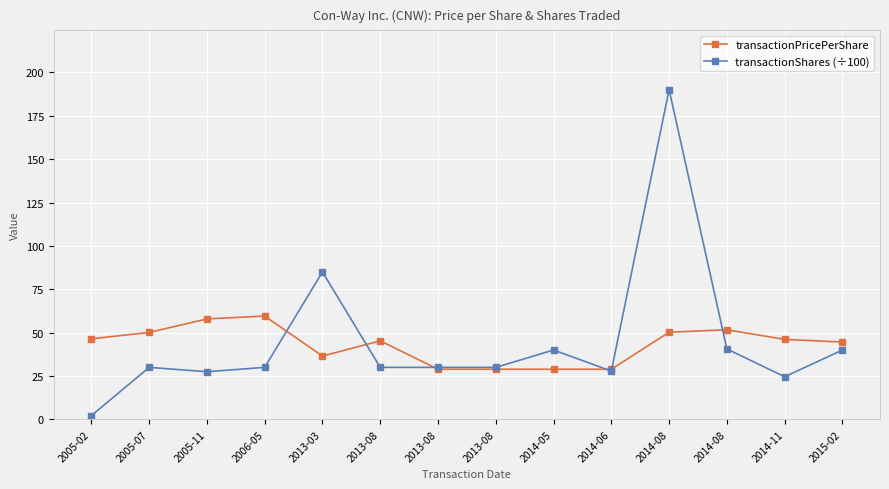

Which has a higher value, 2013-08 or 2005-07?

2005-07